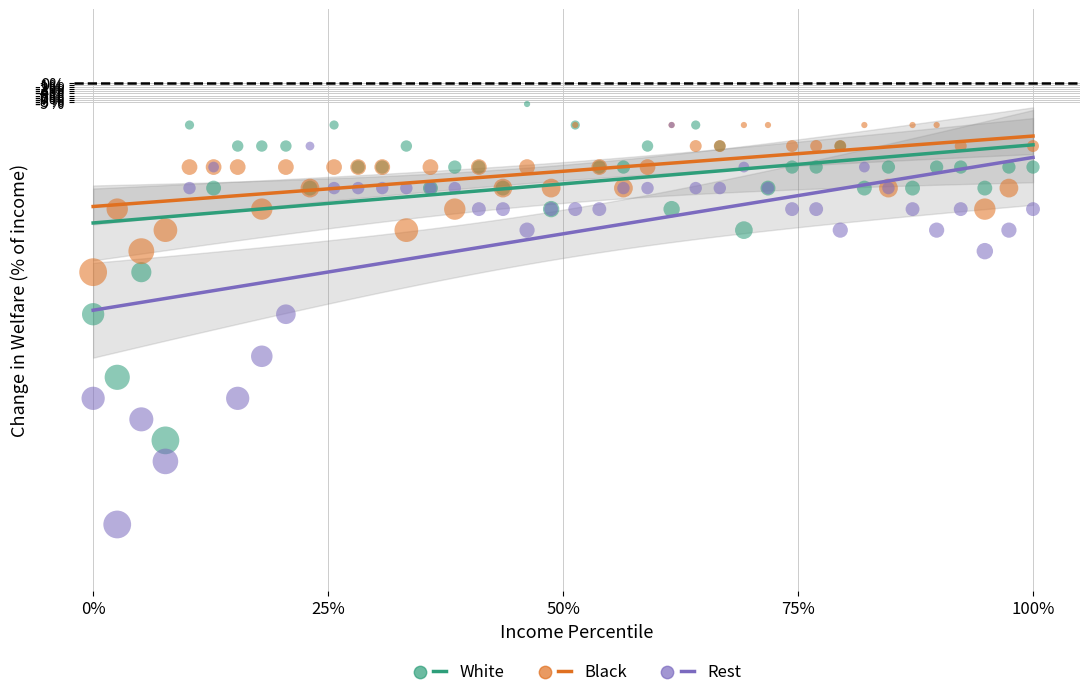

What are all the series names shown in the legend?

White, Black, Rest